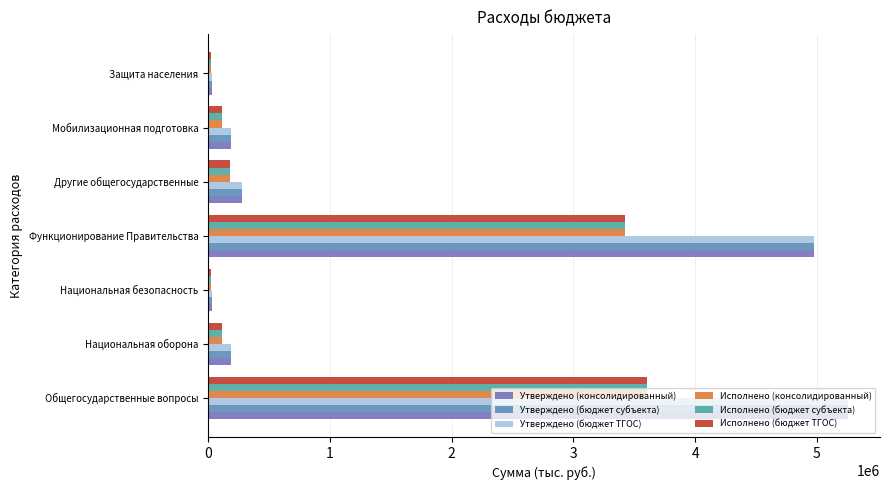

What is the minimum value for Исполнено (бюджет ТГОС)?

25200.0